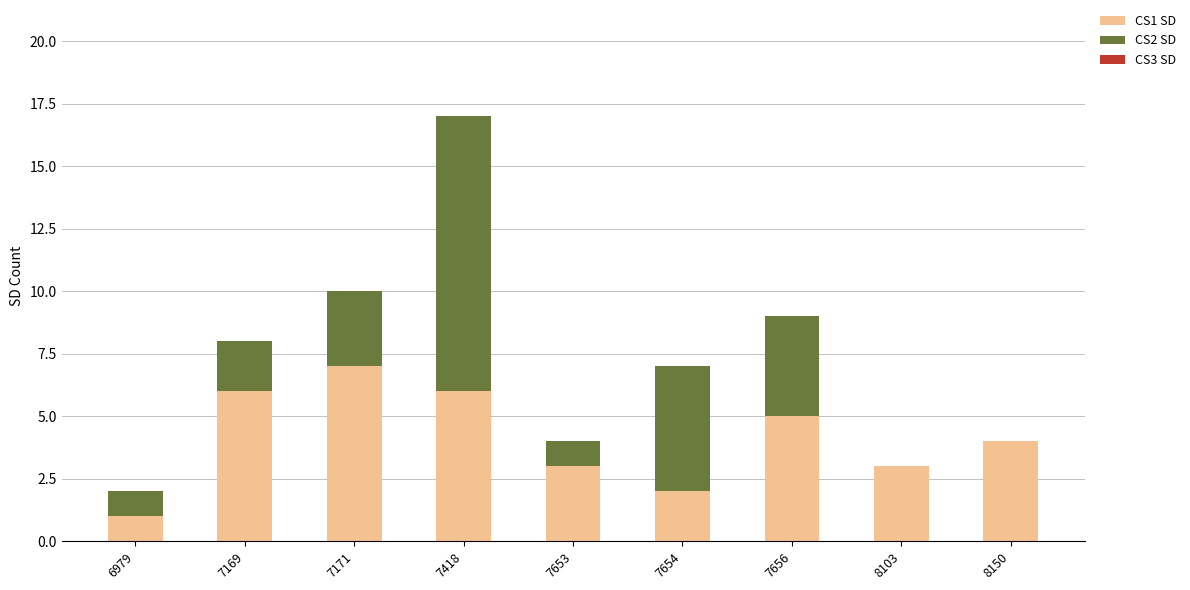

What is the total value across all series at 7171?

10